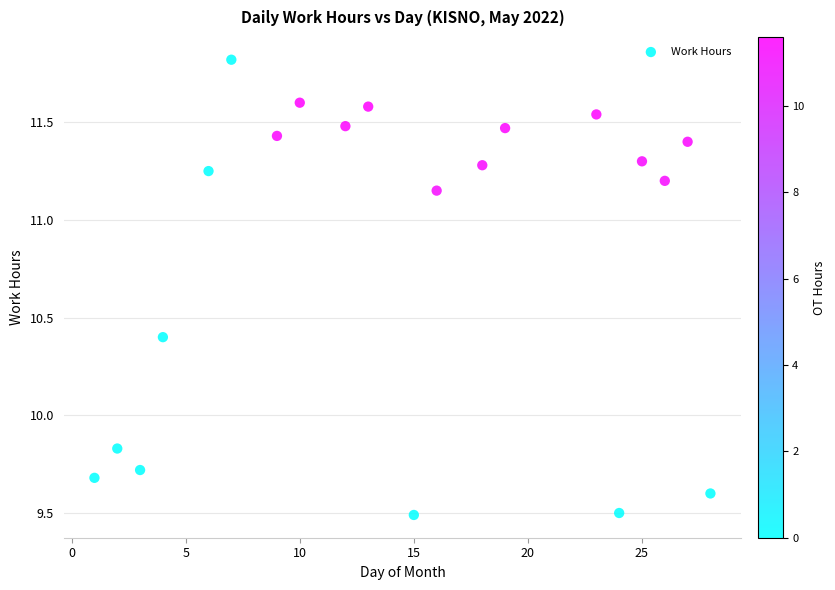

What is the range of X values (max minus min)?

27.0